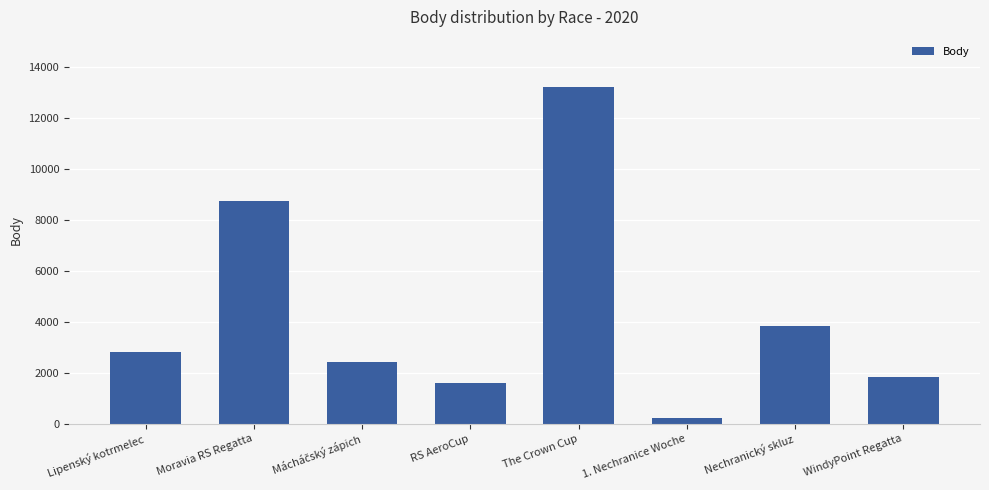

What is the value of the 2nd bar from the left?

8730